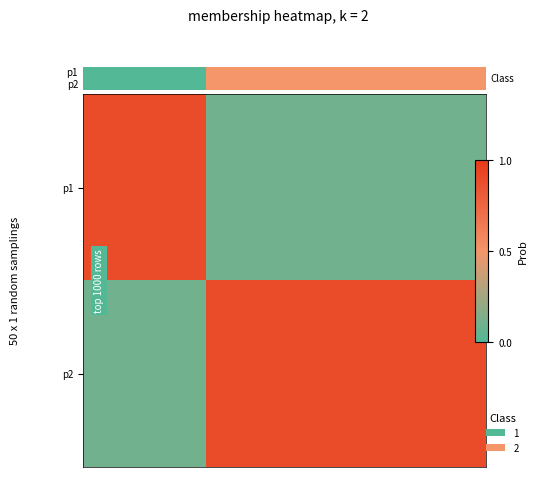

How many distinct data groups are displayed?

2